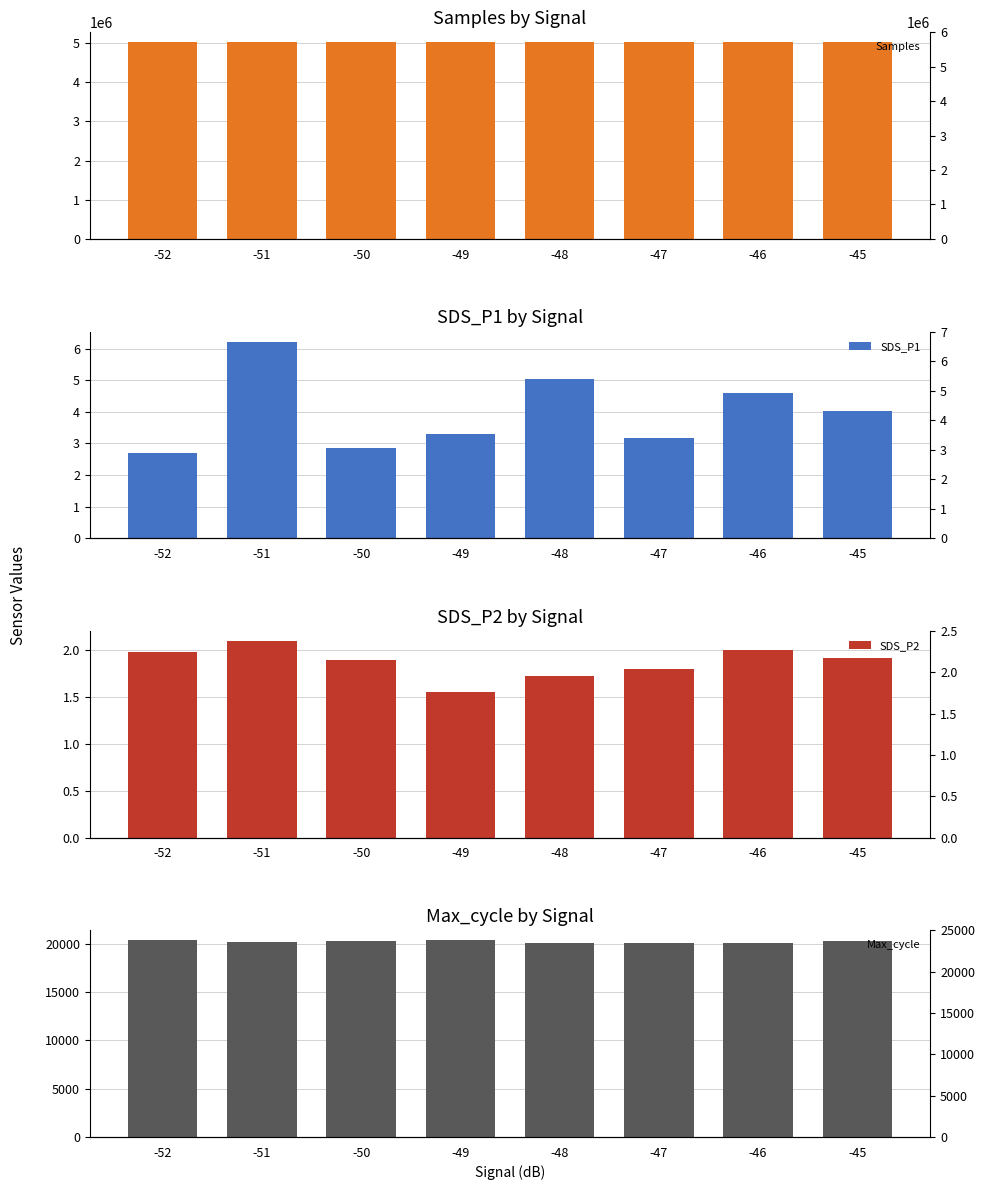

Reading left to right, extract all data points from this chart.

Samples: -52=5023472.0	-51=5022892.0	-50=5023215.0	-49=5023871.0	-48=5024409.0	-47=5024225.0	-46=5023070.0	-45=5024836.0
SDS_P1: -52=2.7	-51=6.2	-50=2.9	-49=3.3	-48=5.0	-47=3.2	-46=4.6	-45=4.0
SDS_P2: -52=2.0	-51=2.1	-50=1.9	-49=1.6	-48=1.7	-47=1.8	-46=2.0	-45=1.9
Max_cycle: -52=20366.0	-51=20150.0	-50=20252.0	-49=20366.0	-48=20055.0	-47=20046.0	-46=20041.0	-45=20340.0